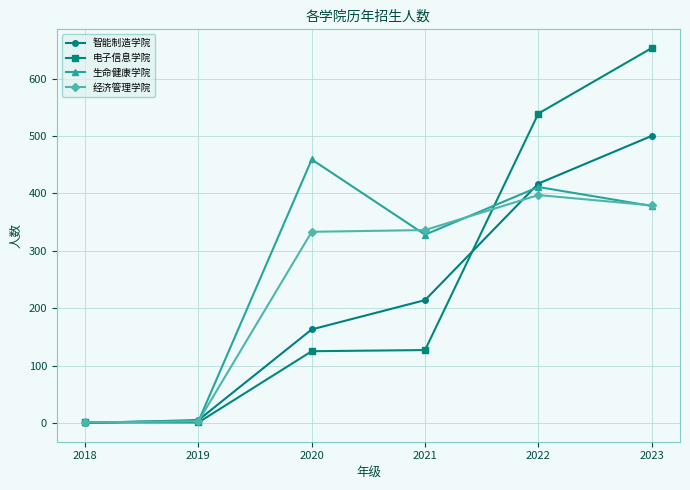

What is the value of the 生命健康学院 point at the 4th from the left?

328